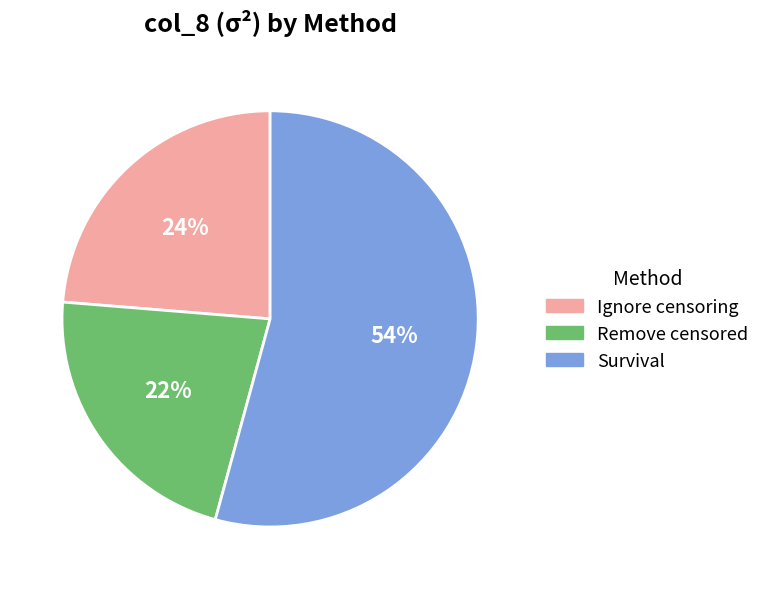

Does any single category account for the majority?

Yes